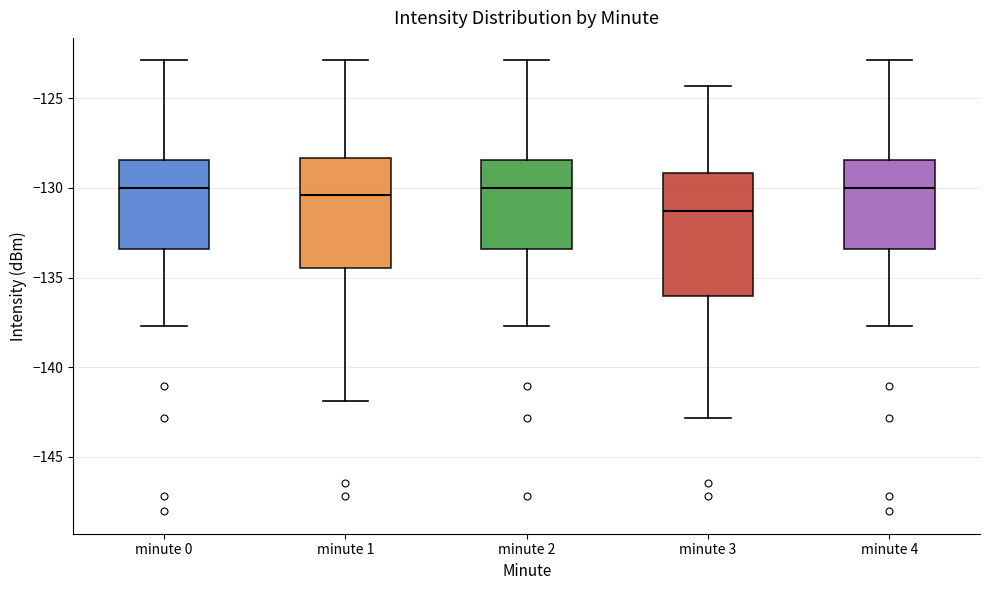

Reading left to right, transcribe this box plot: for each box, give where its median line is, the range the box spans, and where its two whiskers end, as read against the y-axis. The values are not printed on the chart, so give them approximately, as read against the axis.

minute 0: median -130.0, box -133.5 to -128.5, whiskers -137.5 to -123.0
minute 1: median -130.5, box -134.5 to -128.5, whiskers -142.0 to -123.0
minute 2: median -130.0, box -133.5 to -128.5, whiskers -137.5 to -123.0
minute 3: median -131.5, box -136.0 to -129.0, whiskers -143.0 to -124.5
minute 4: median -130.0, box -133.5 to -128.5, whiskers -137.5 to -123.0